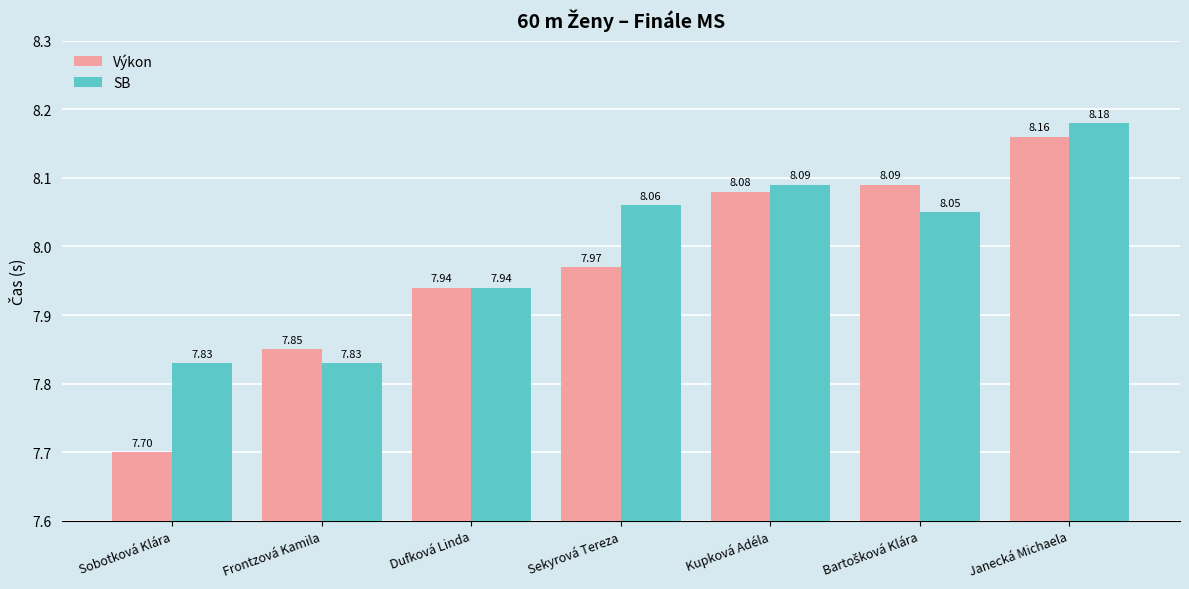

Which label corresponds to the largest value in the chart?

Janecká Michaela